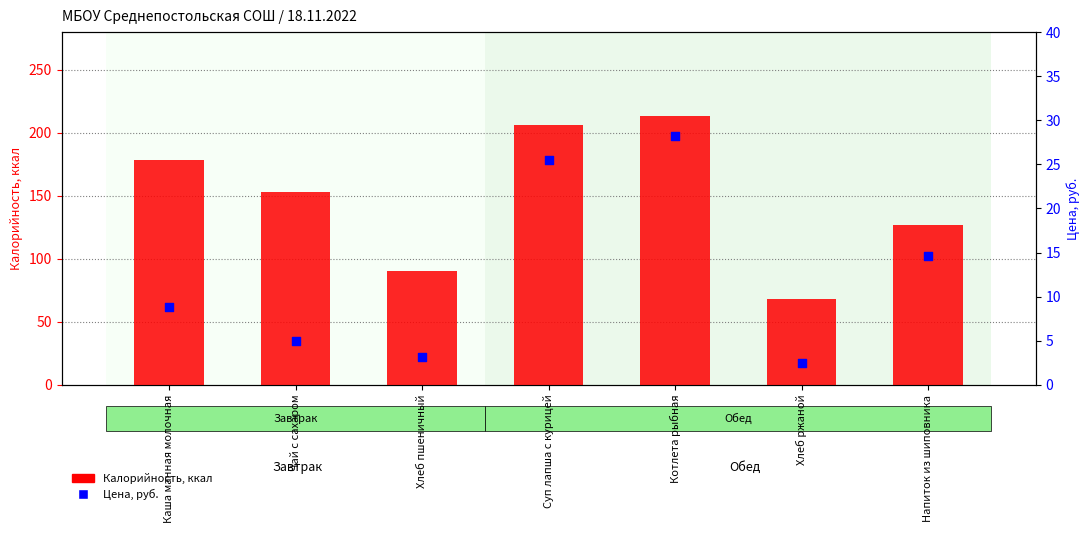

Which series has the largest Y range (max minus min)?

Калорийность